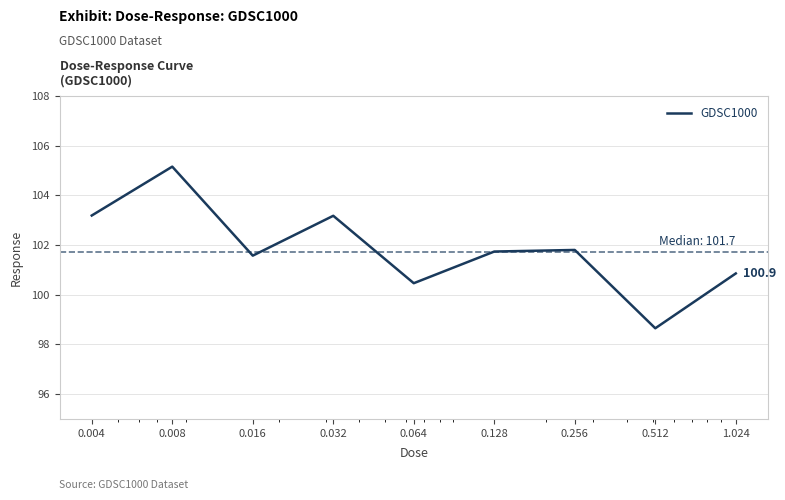

What is the smallest value displayed?

98.7